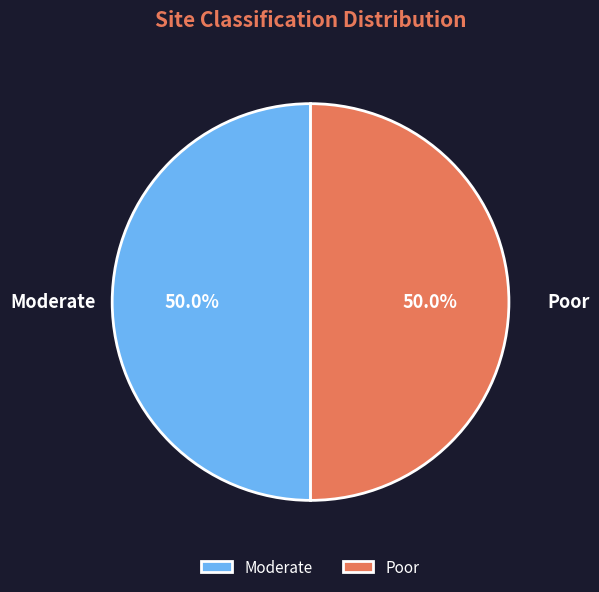

What is the ratio of the value at Moderate to the value at Poor?

1.0